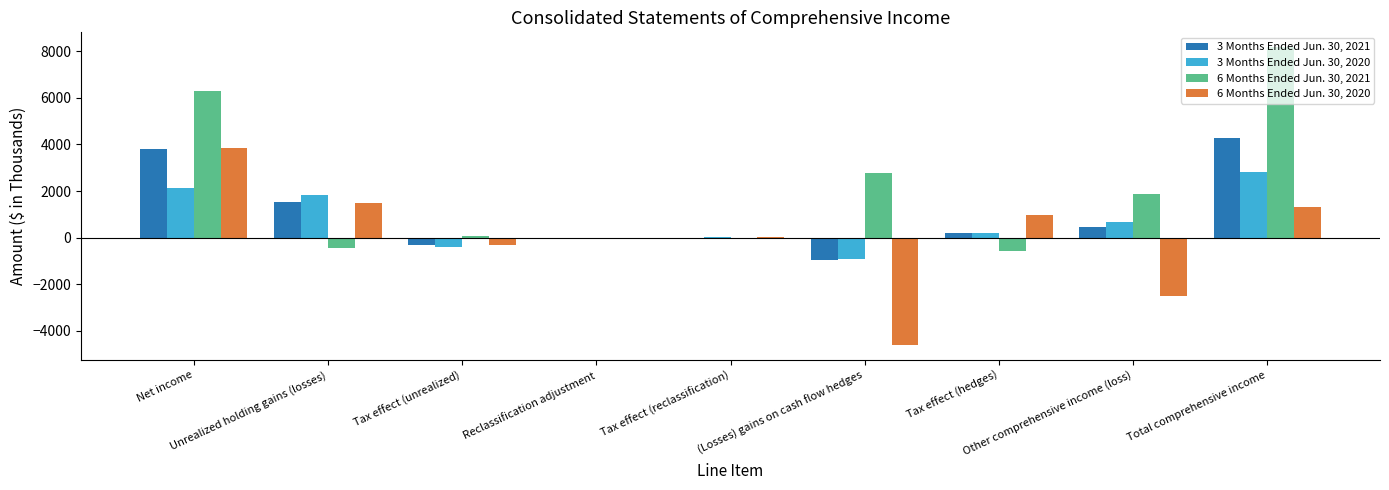

What is the maximum value shown in the chart?

8166